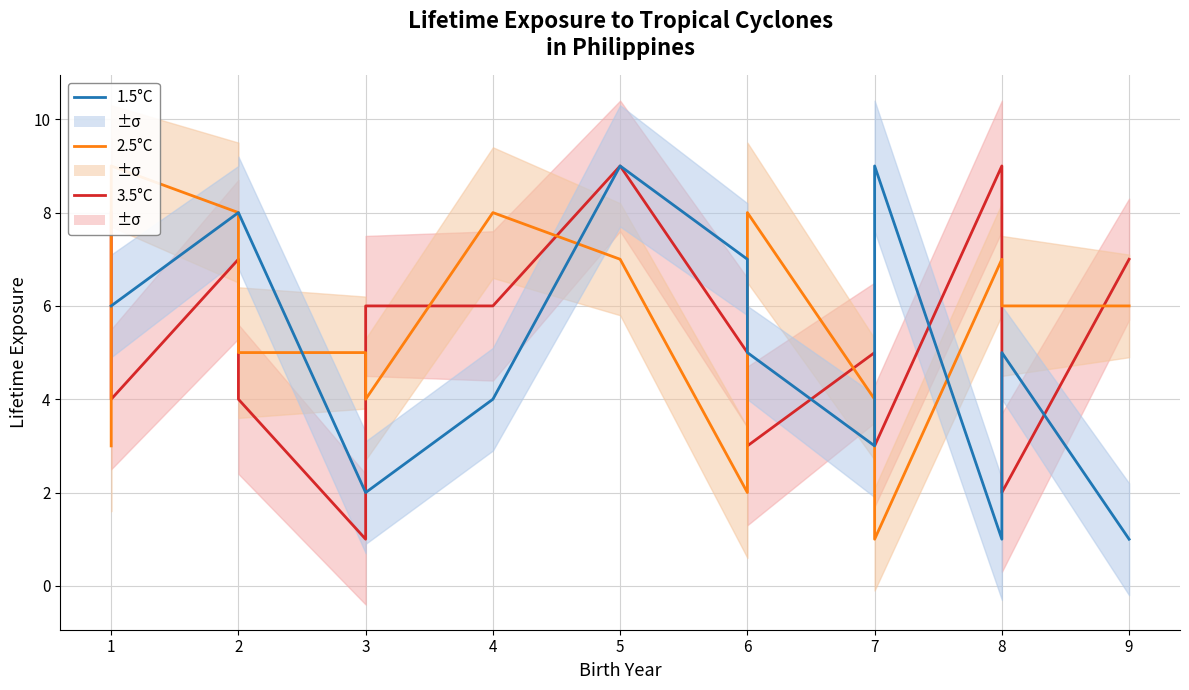

In 2.5°C, how many points are lower than both neighbors (excluding endpoints)?

3